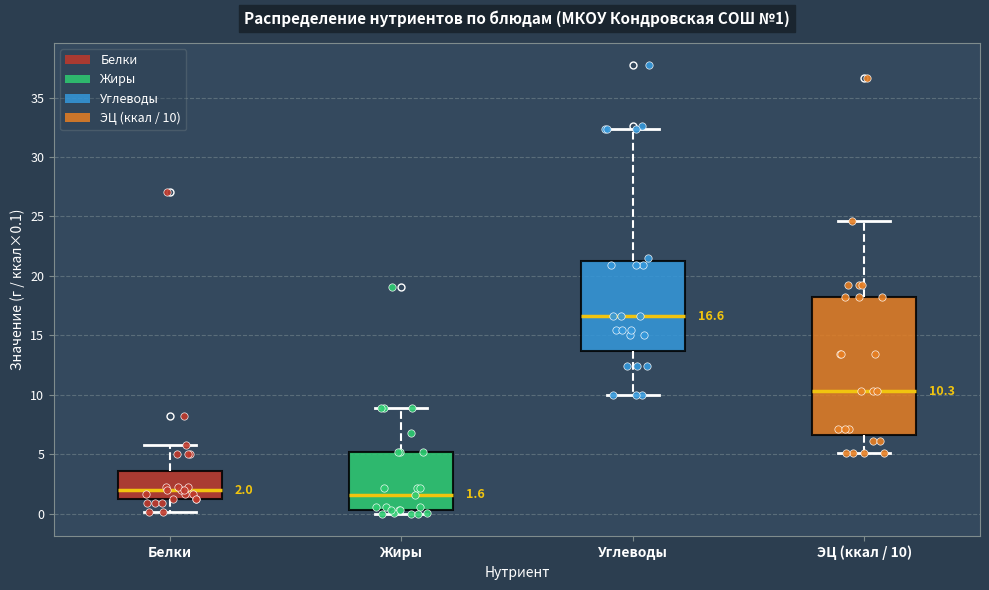

Comparing the boxes themselves (not the whiskers), which one is the tallest?

ЭЦ (ккал / 10)